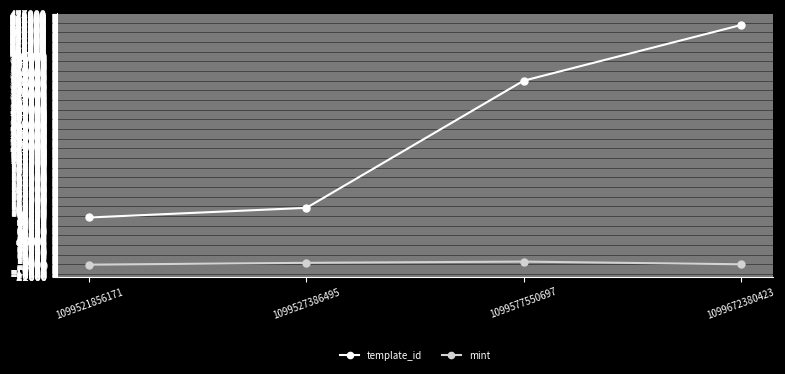

What is the value of the template_id point at the 4th from the left?

454978